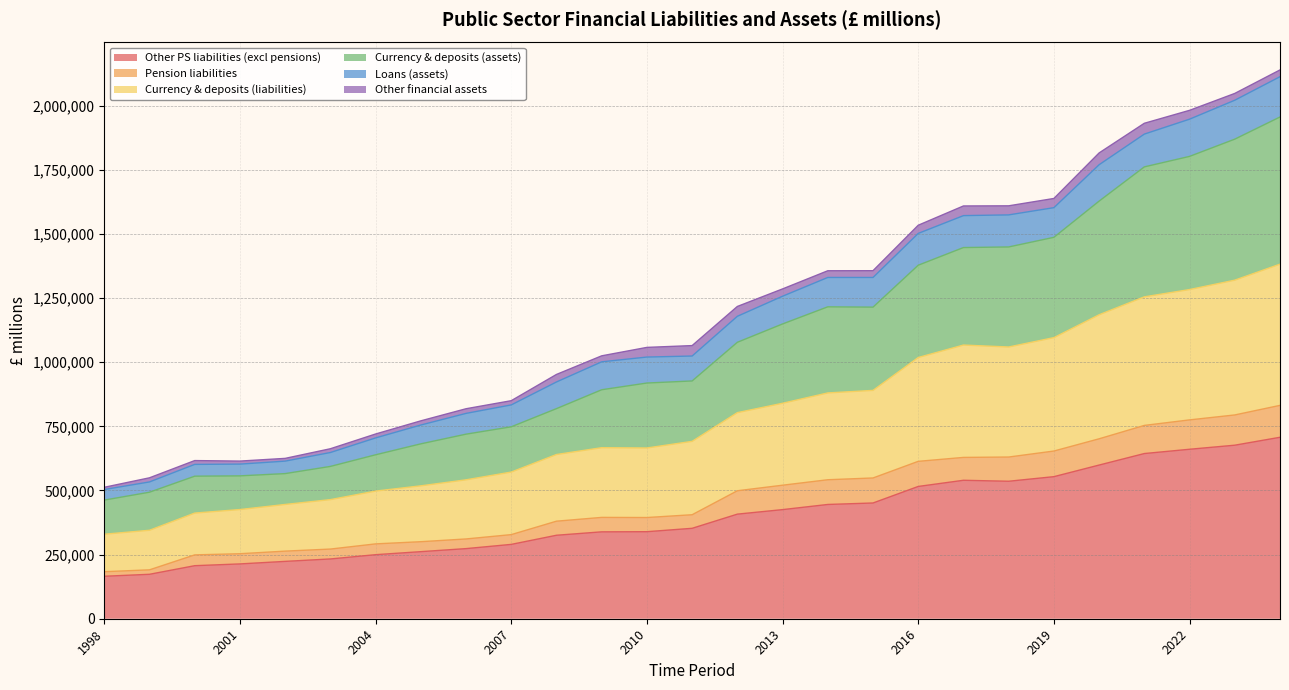

How many values in the Currency & deposits (assets) series exceed 926909?

13